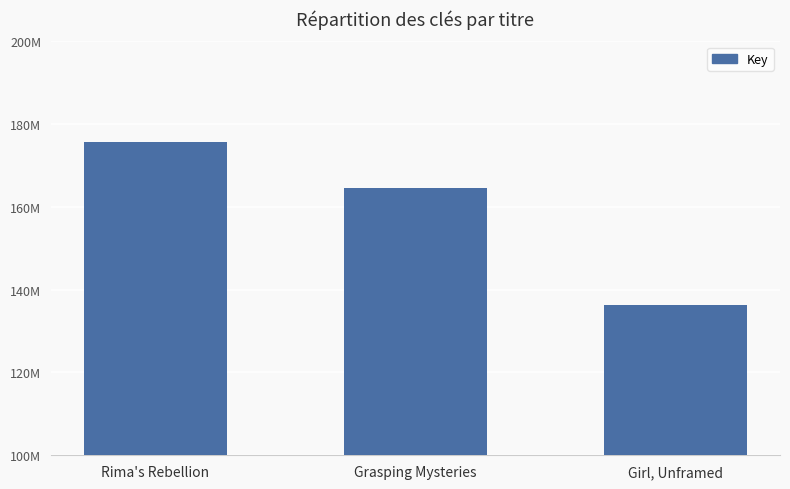

Does the chart contain any negative values?

No